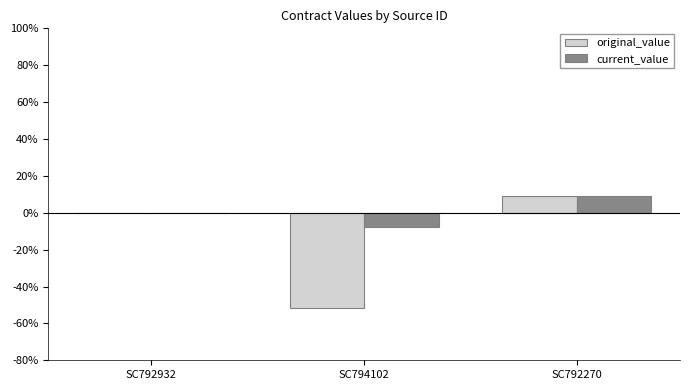

Which series changed the most between SC794102 and SC792270?

original_value